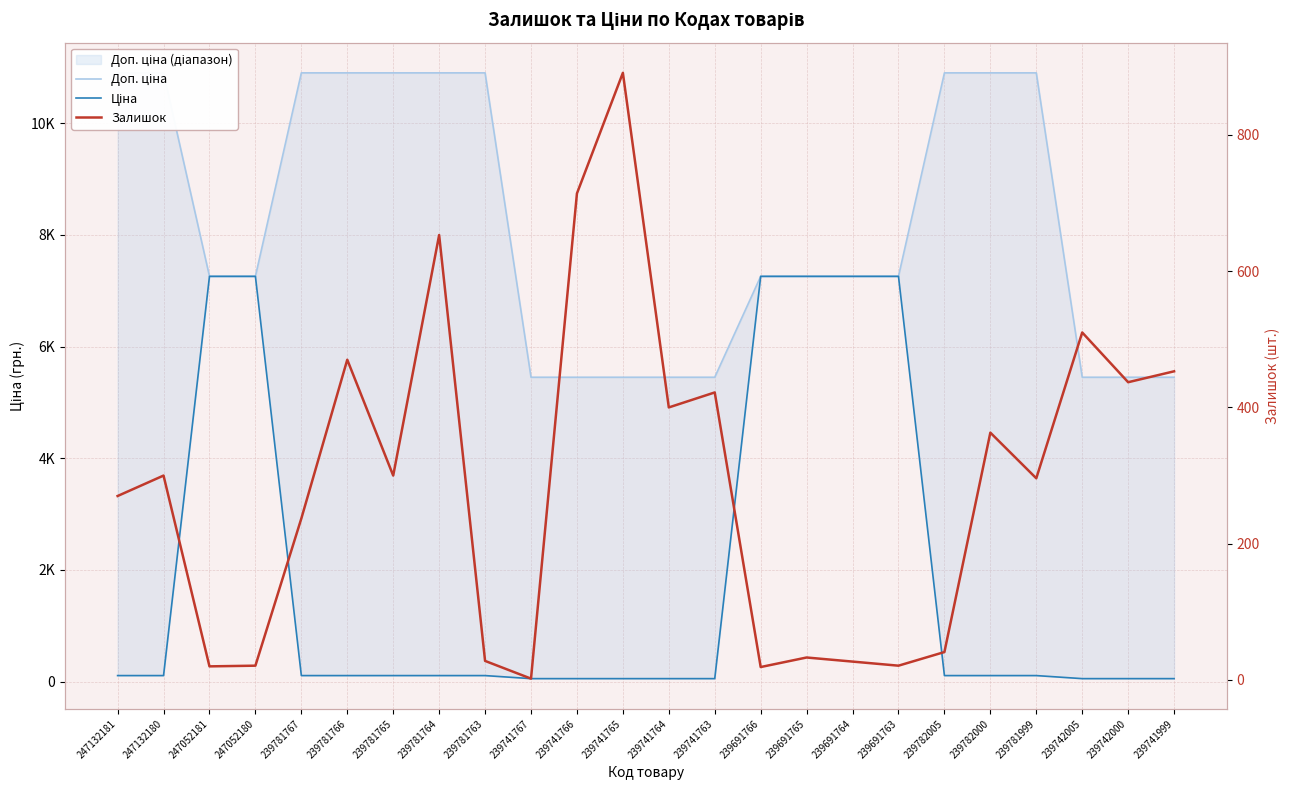

List the series in order of their overall mean, highest first.

Доп. ціна, Ціна, Залишок